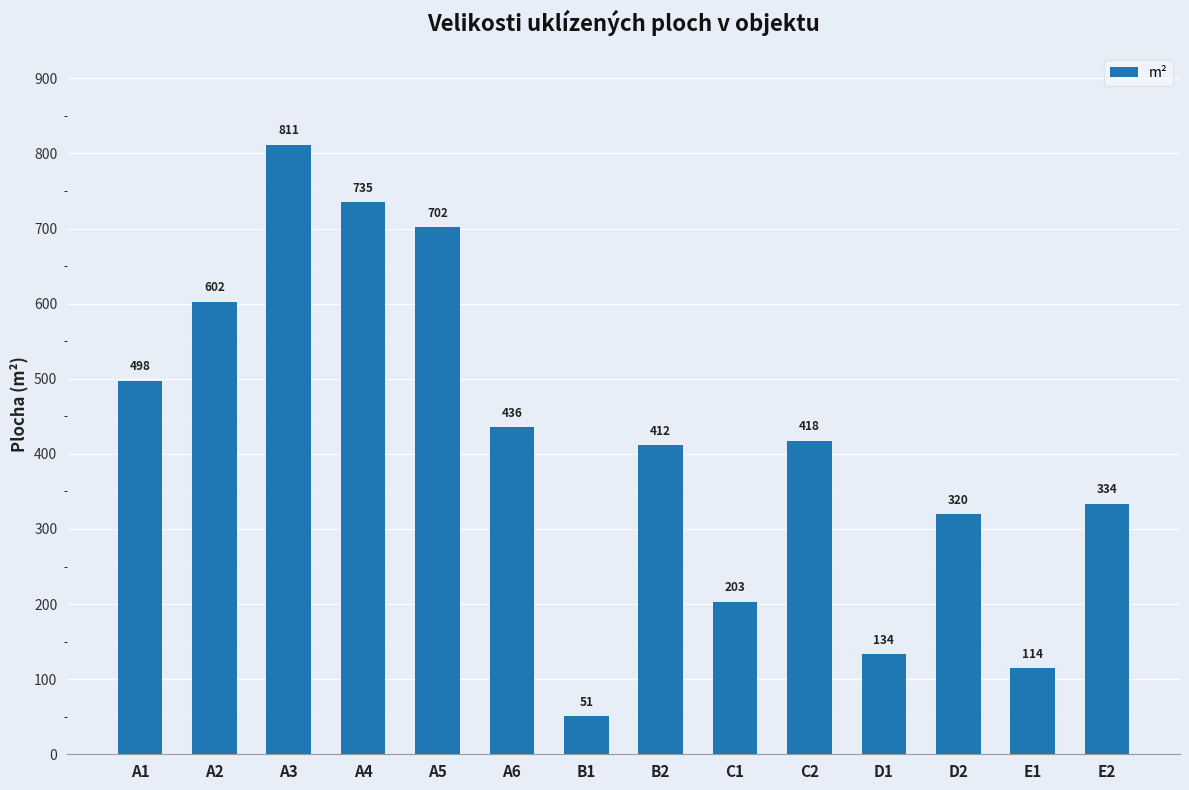

List the labels in order of value, smallest first.

B1, E1, D1, C1, D2, E2, B2, C2, A6, A1, A2, A5, A4, A3